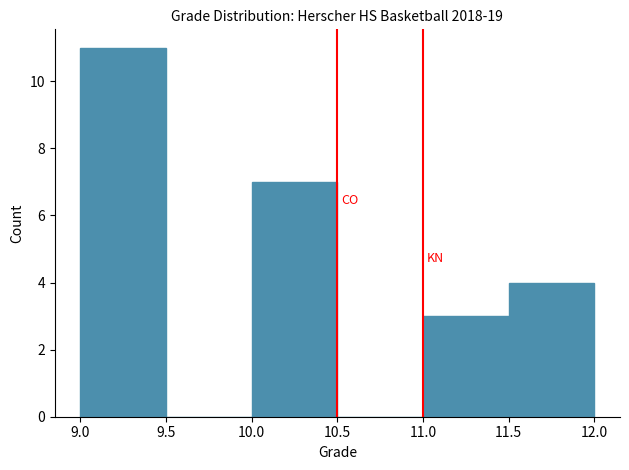

Reading left to right, transcribe this chart: for each bar, give the range it covers on the x-axis and its height. The values are not printed on the chart, so give them approximately, as read against the axis.

9.0 to 9.5: 11
9.5 to 10.0: 0
10.0 to 10.5: 7
10.5 to 11.0: 0
11.0 to 11.5: 3
11.5 to 12.0: 4